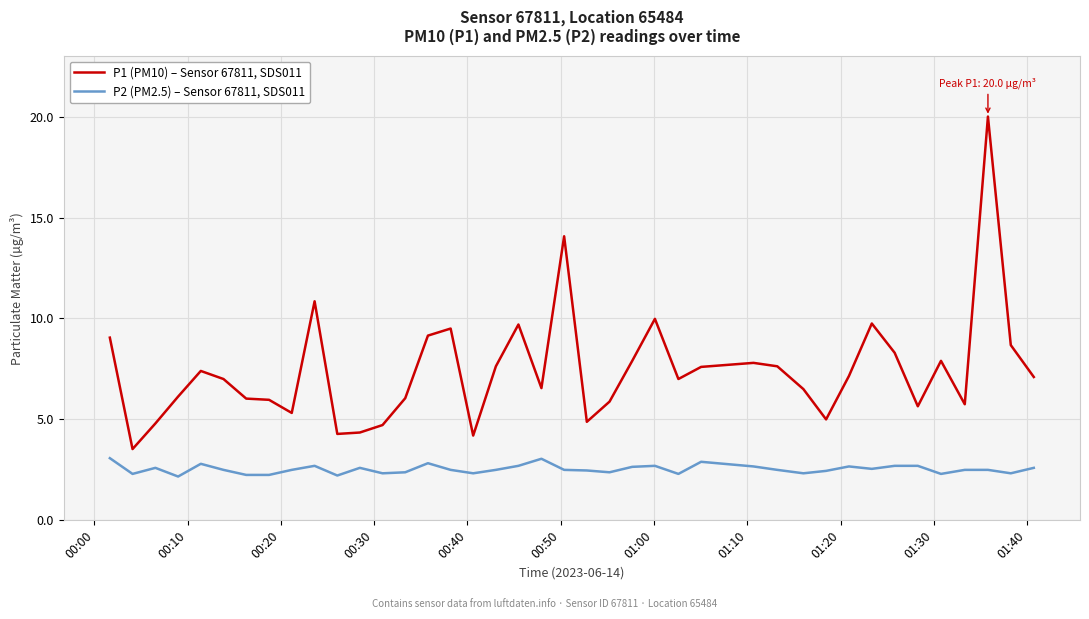

True or false: P1 (PM10) – Sensor 67811, SDS011 and P2 (PM2.5) – Sensor 67811, SDS011 cross at least once.

False